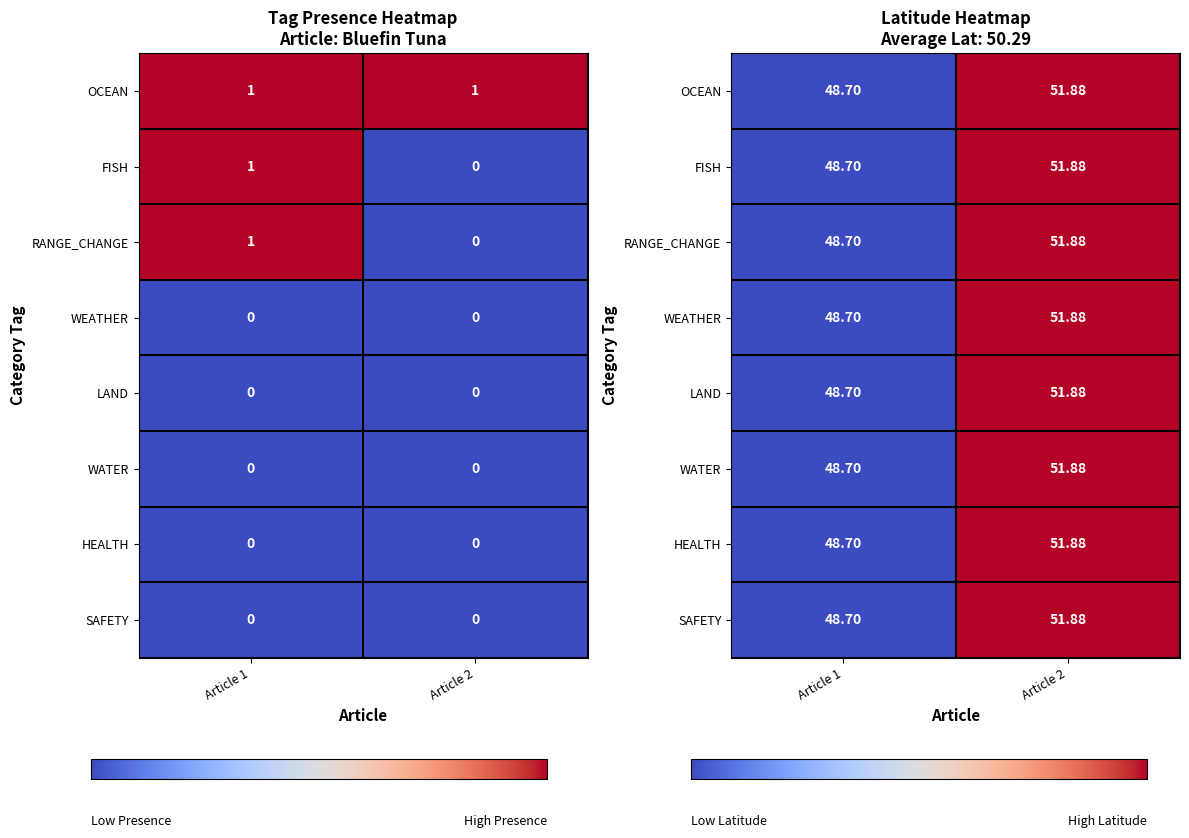

True or false: RANGE_CHANGE has a value of 48.7 at Article 1.

True